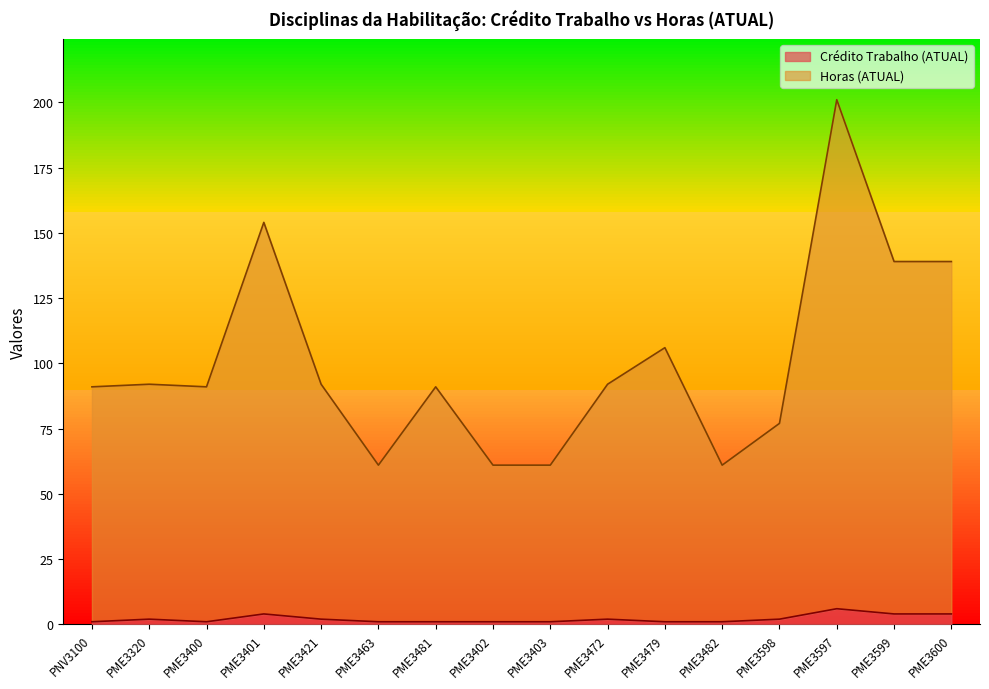

What is the label of the 12th point from the left?

PME3482